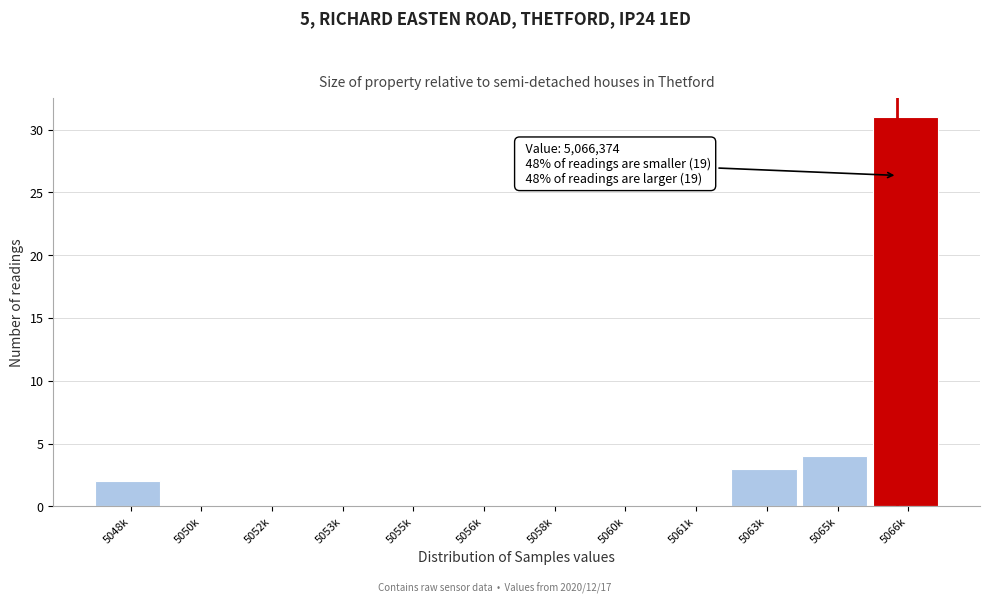

Reading left to right, transcribe all the data shown in this chart.

5048k=2	5050k=0	5052k=0	5053k=0	5055k=0	5056k=0	5058k=0	5060k=0	5061k=0	5063k=3	5065k=4	5066k=31